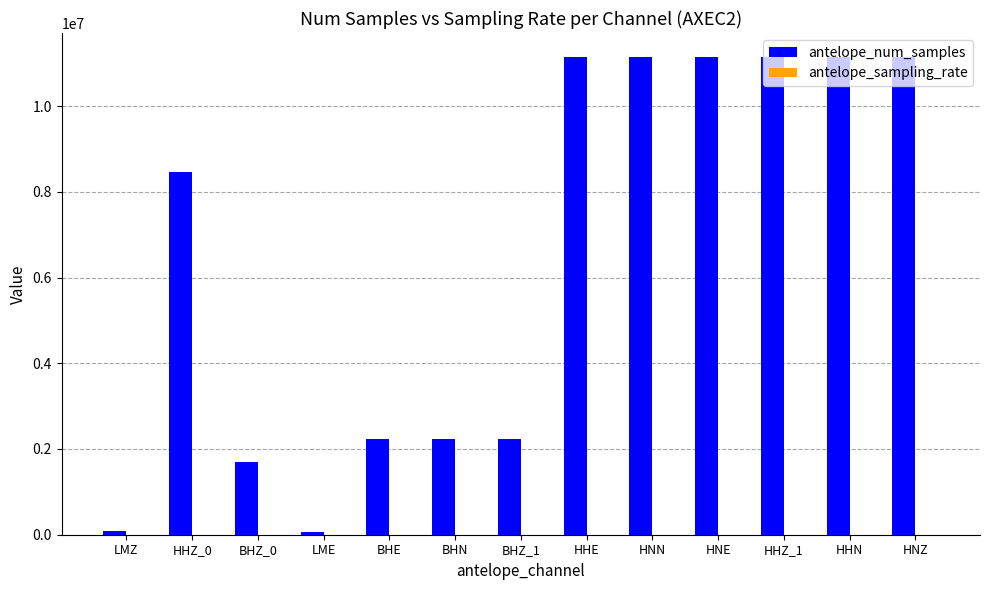

How many data points does each series have?

13